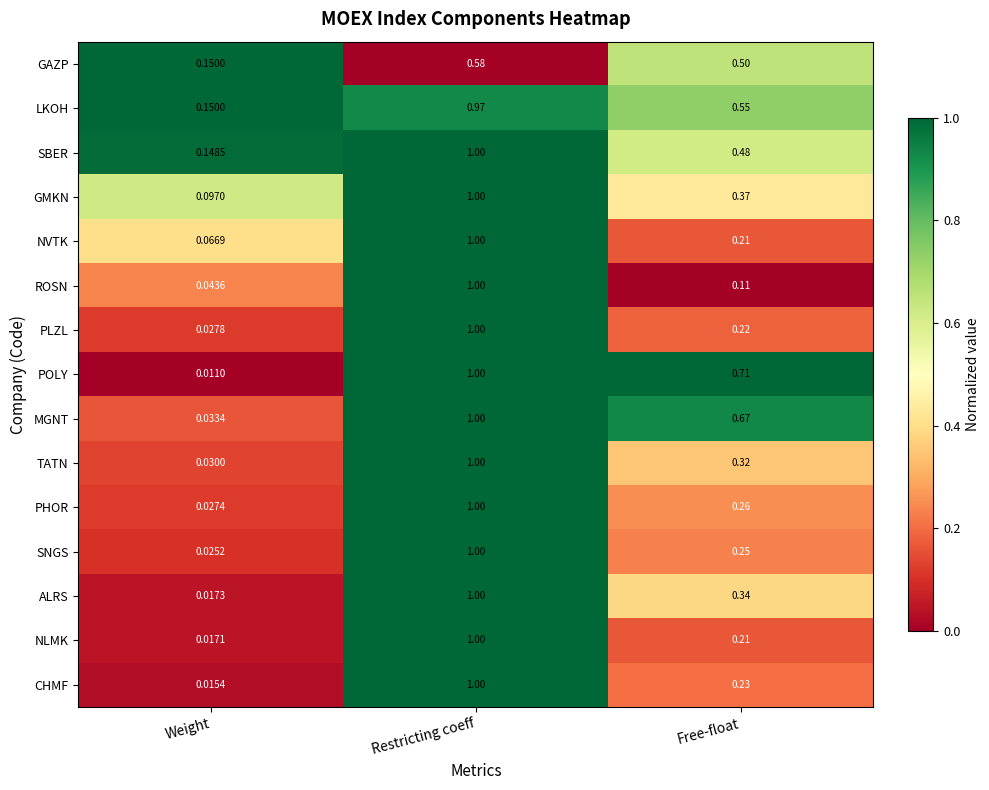

Which label corresponds to the largest value in the chart?

Restricting coeff